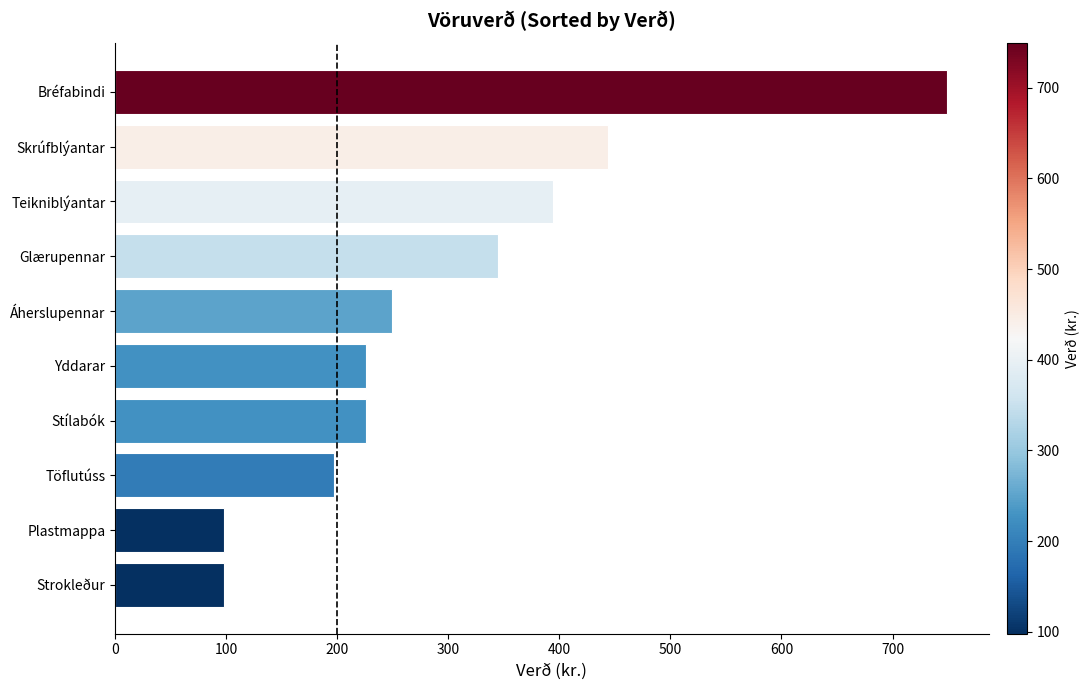

Reading bottom to top, extract all data points from this chart.

98	98	197	226	226	249	345	394	444	749